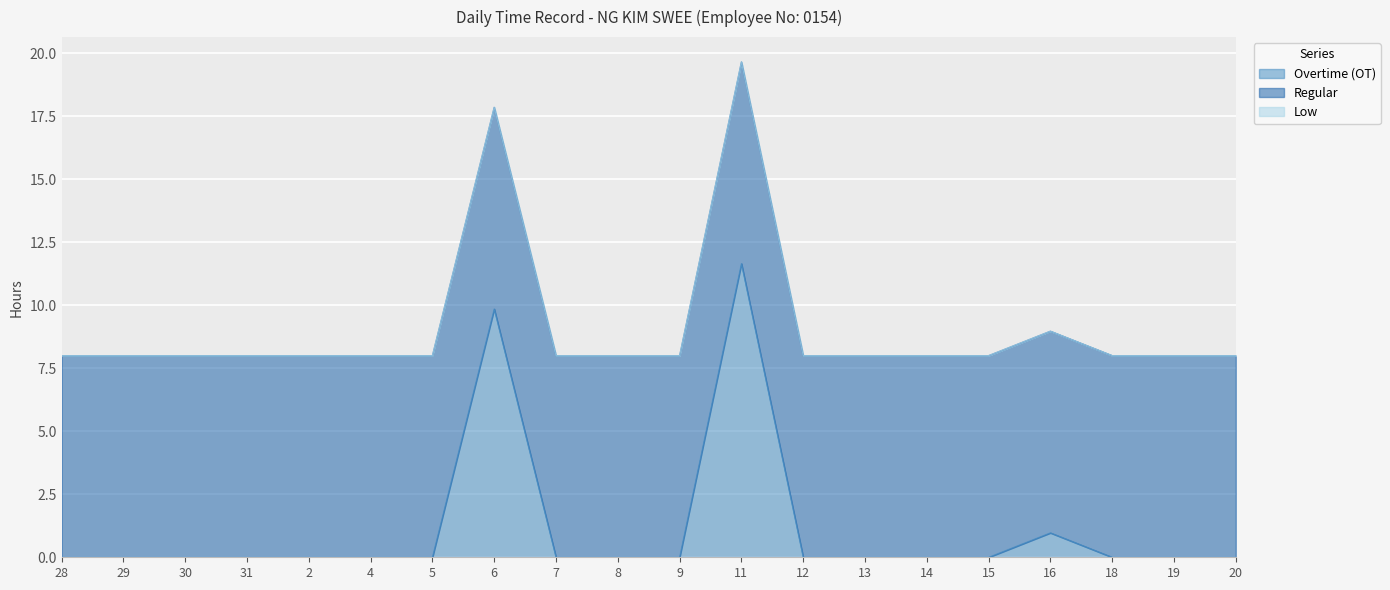

The value of Regular at 19 is 14.2. True or false?

False